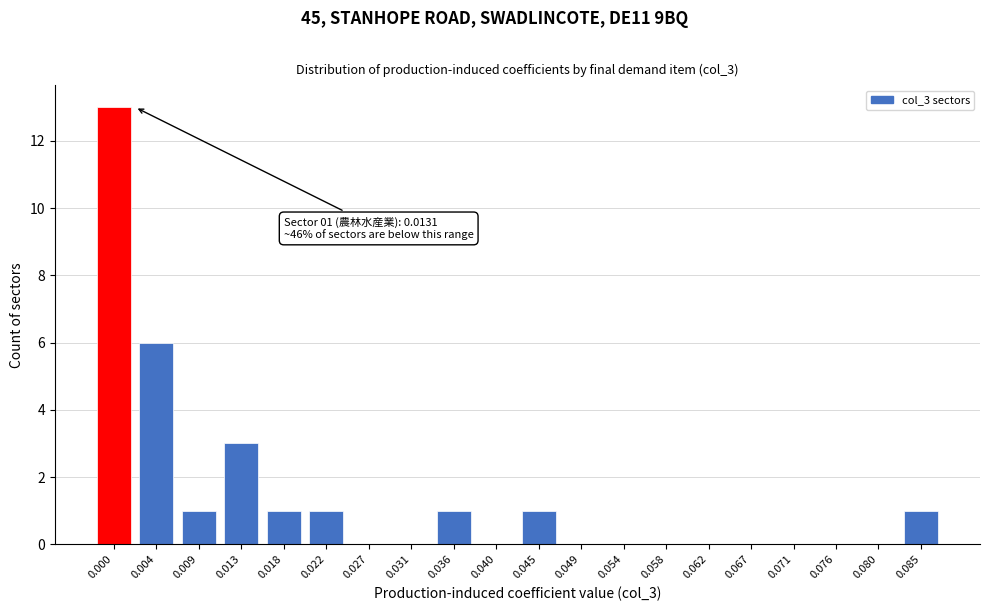

Reading left to right, list all the values displayed in this chart.

0.000=13	0.004=6	0.009=1	0.013=3	0.018=1	0.022=1	0.027=0	0.031=0	0.036=1	0.040=0	0.045=1	0.049=0	0.054=0	0.058=0	0.062=0	0.067=0	0.071=0	0.076=0	0.080=0	0.085=1